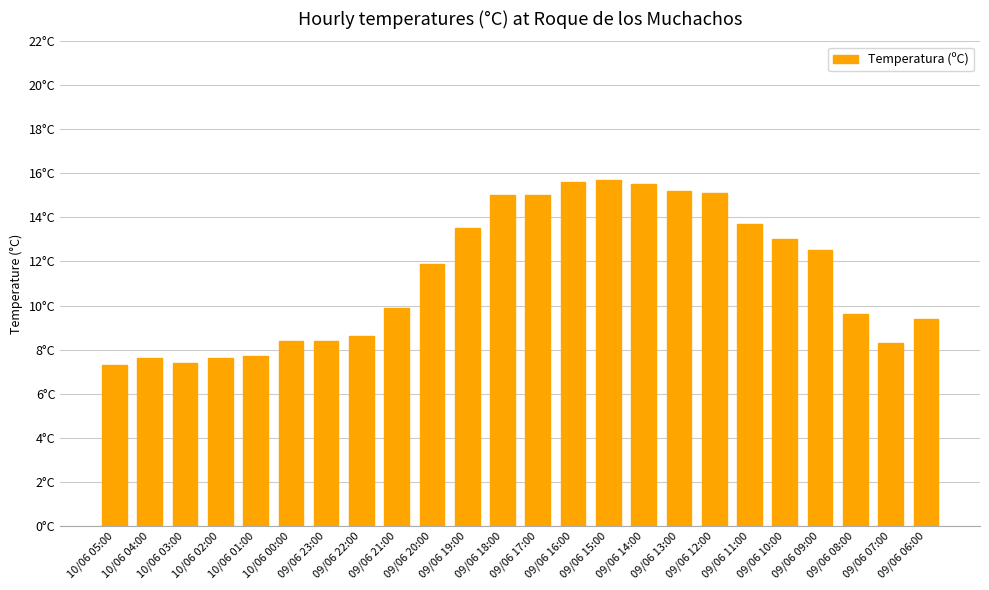

What is the maximum value shown in the chart?

15.7